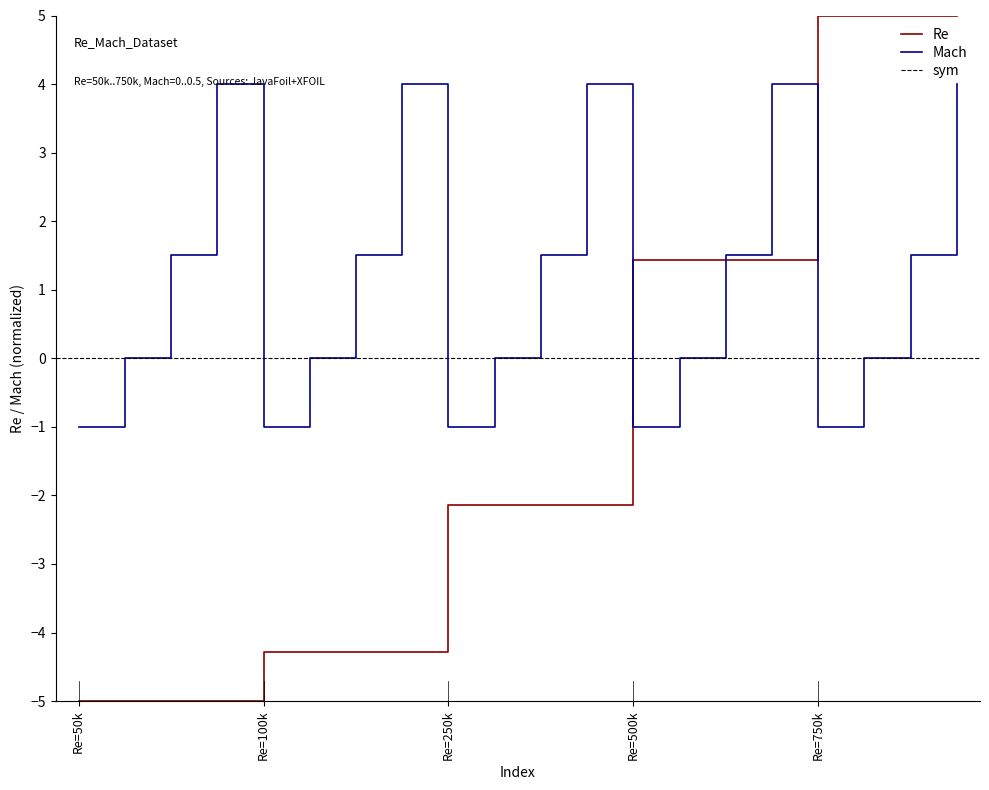

Which series has the largest range (max minus min)?

Re